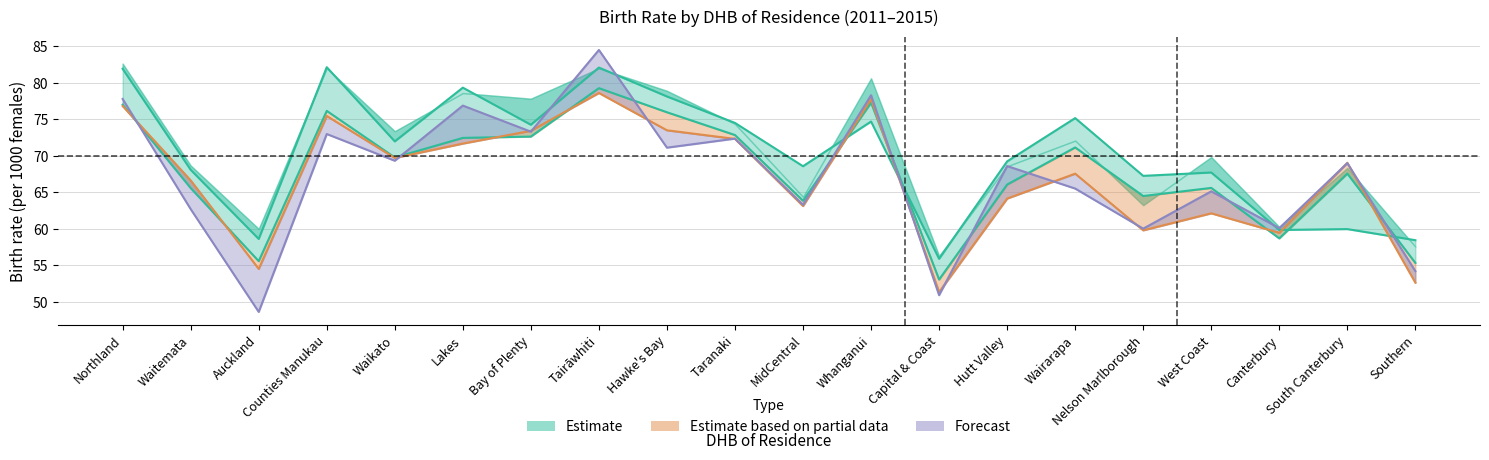

Which has a higher value, Nelson Marlborough or Waitemata?

Waitemata